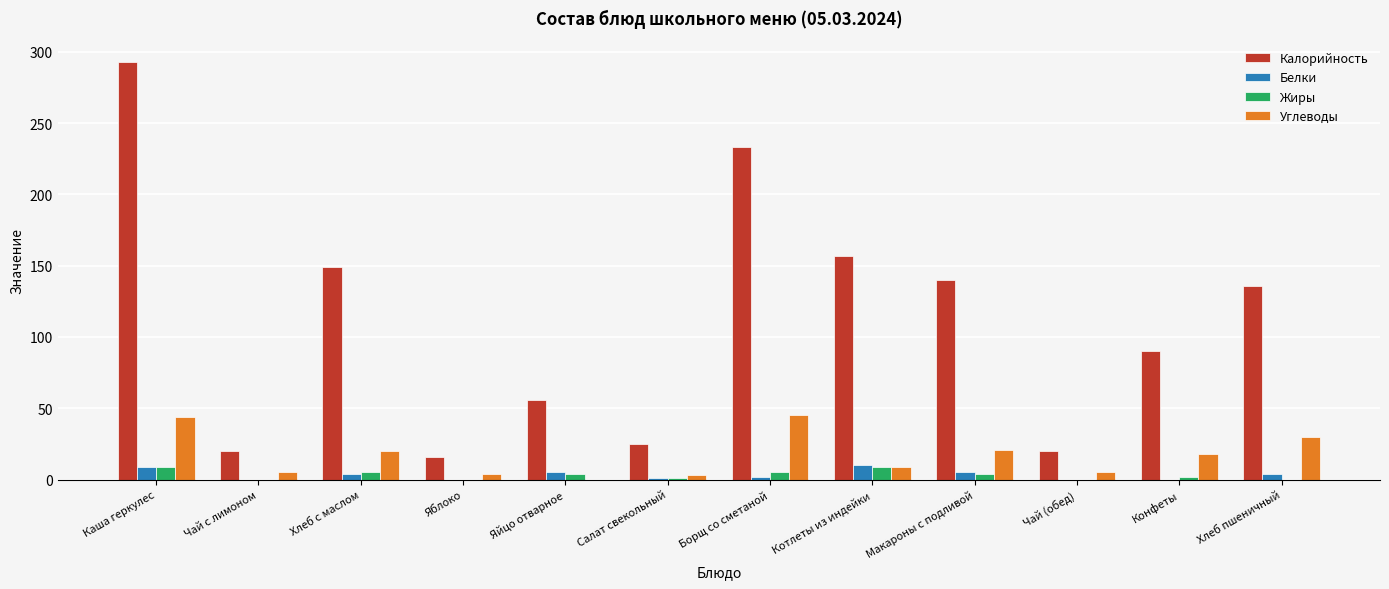

Which series changed the most between Салат свекольный and Хлеб пшеничный?

Калорийность